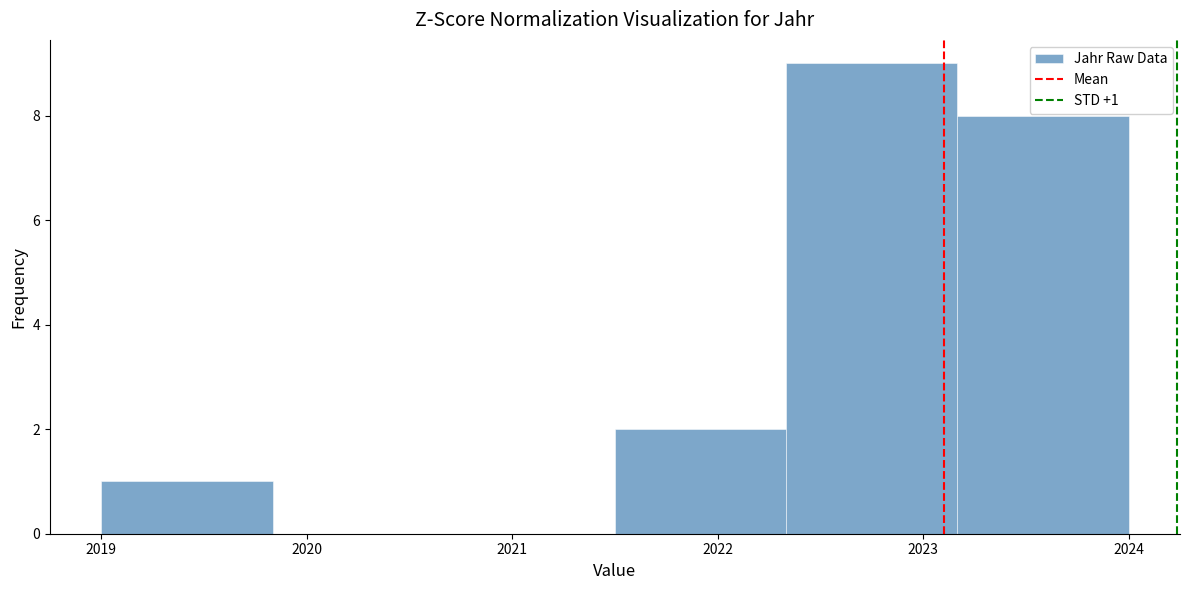

Over which range of the x-axis is the bar tallest?

2022.3 to 2023.2